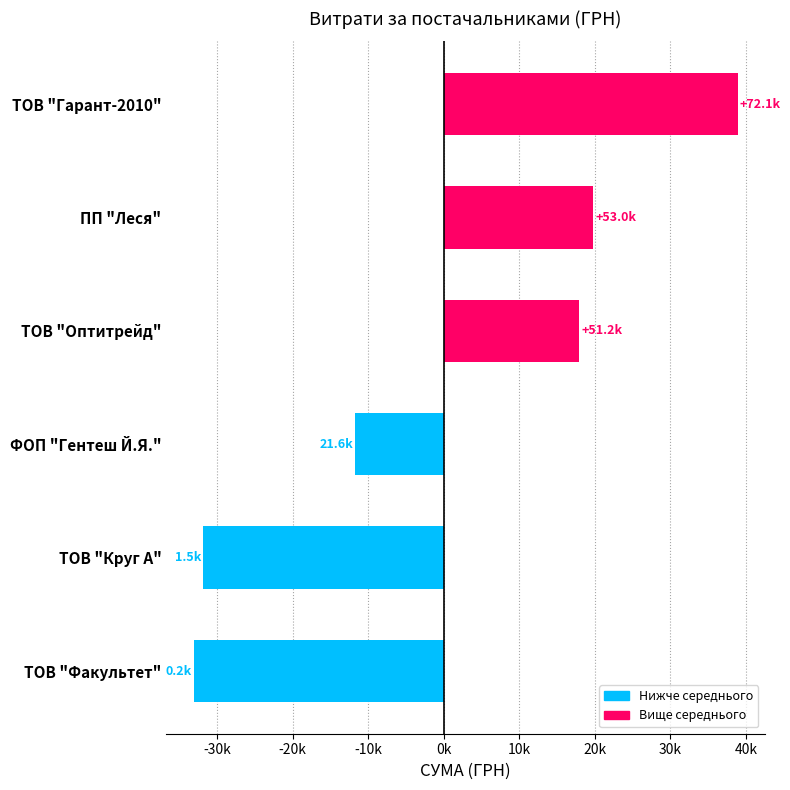

How many bars are there in total?

6